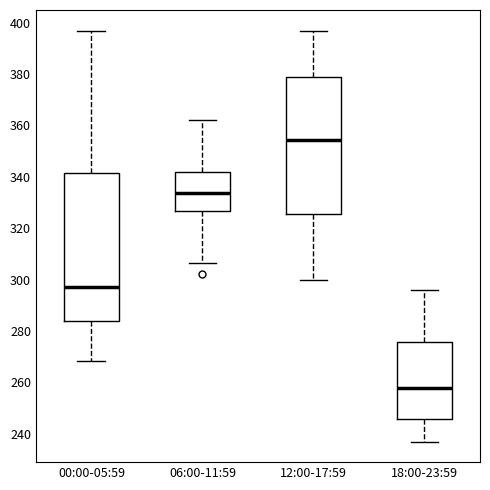

Where is the lower edge of the box for 18:00-23:59 on the y-axis? The values are not printed on the chart, so give them approximately, as read against the axis.

246